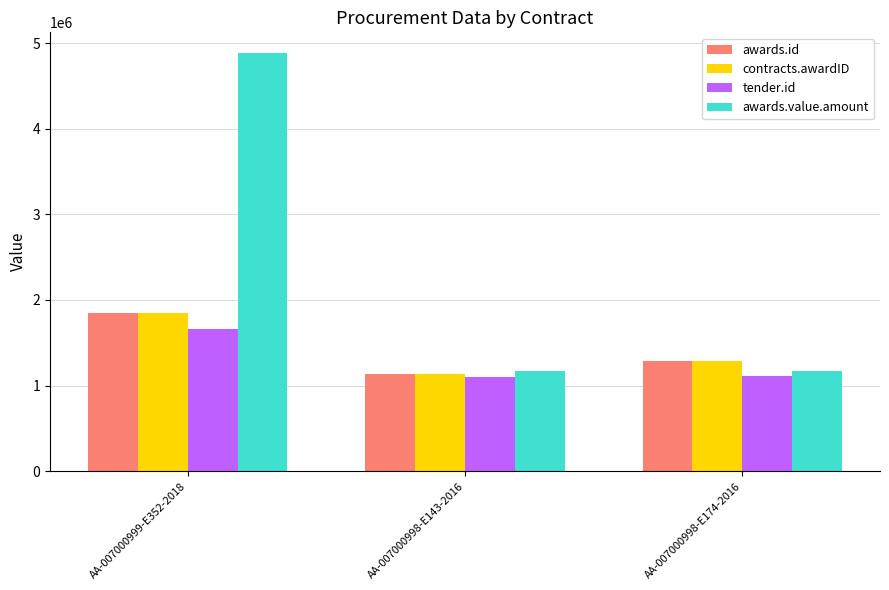

Which series has the largest total across all categories?

awards.value.amount